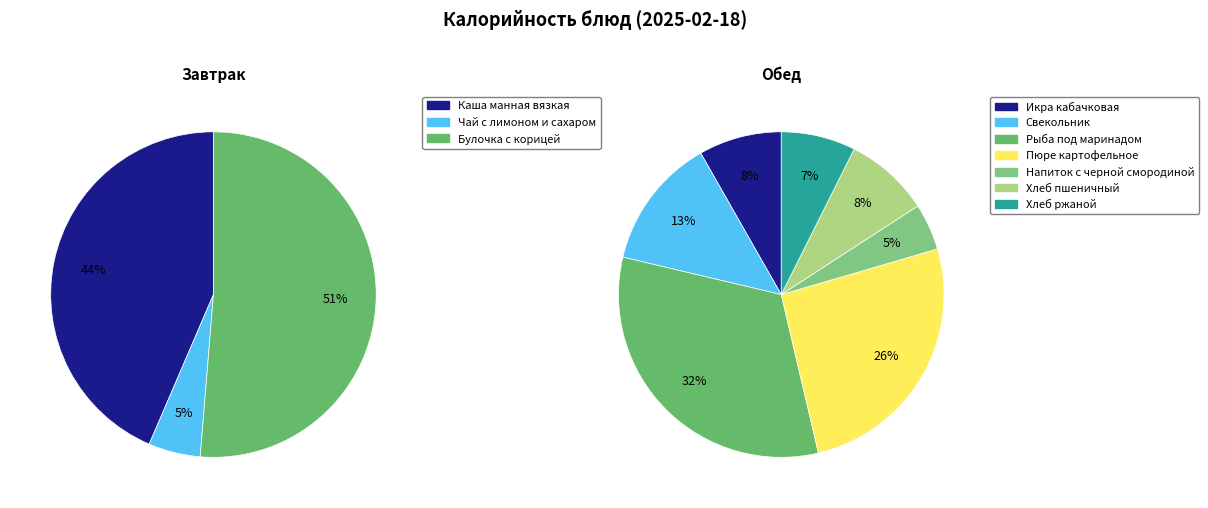

How many slices are in this pie chart?

10